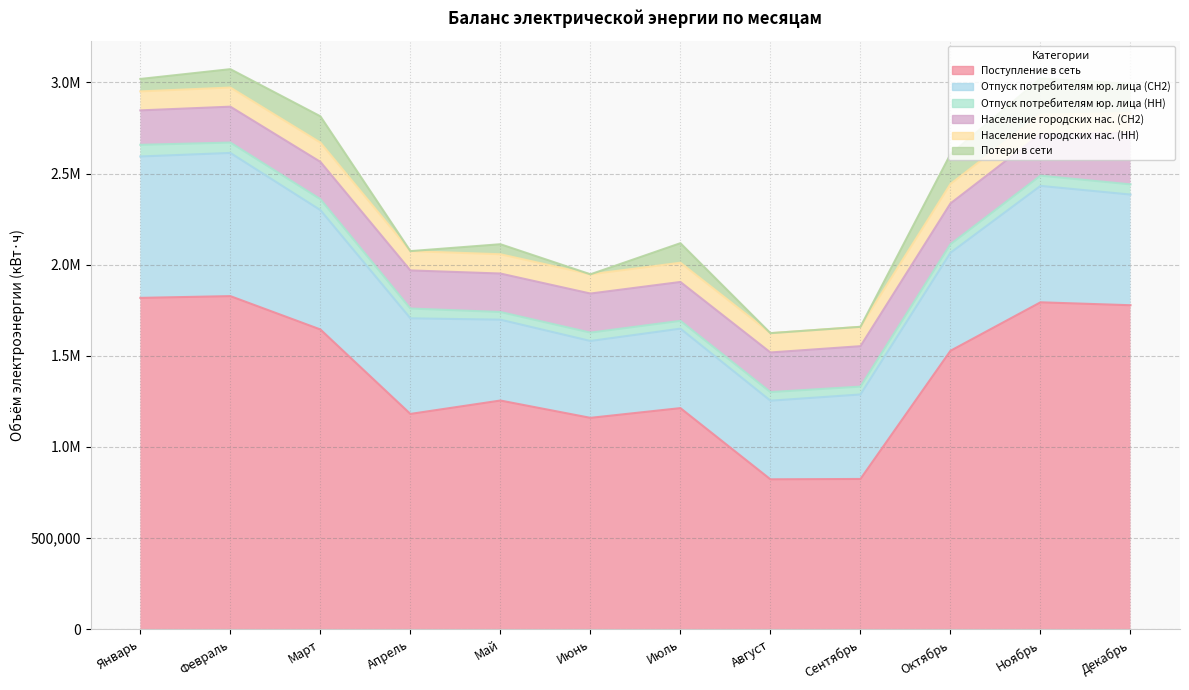

What position from the left is Декабрь?

12